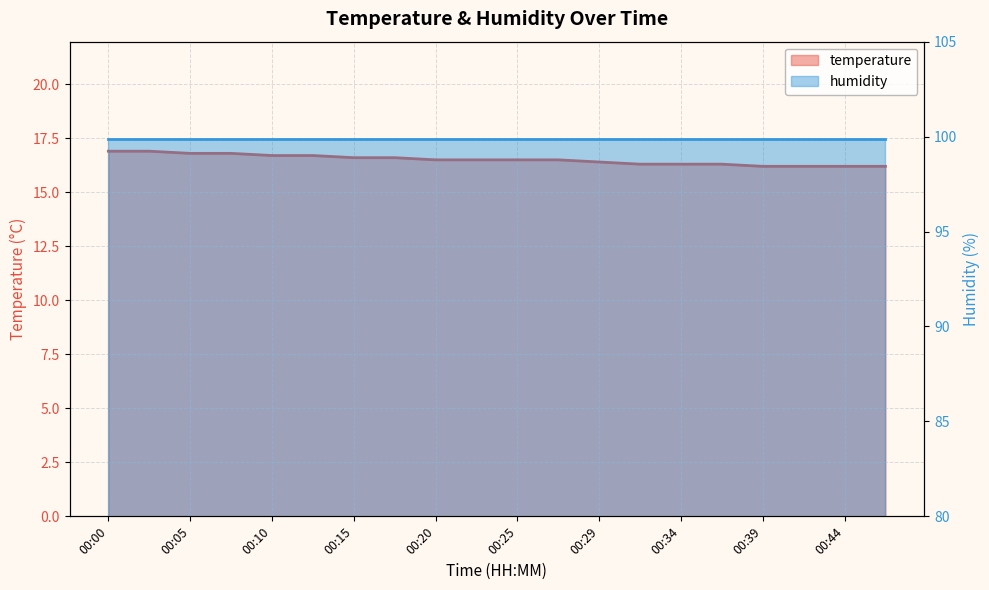

What is the sum of all values?

330.1